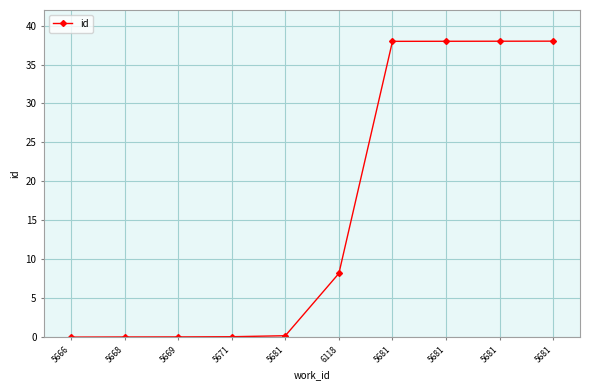

True or false: the data shows 0.0 at 5671.

True